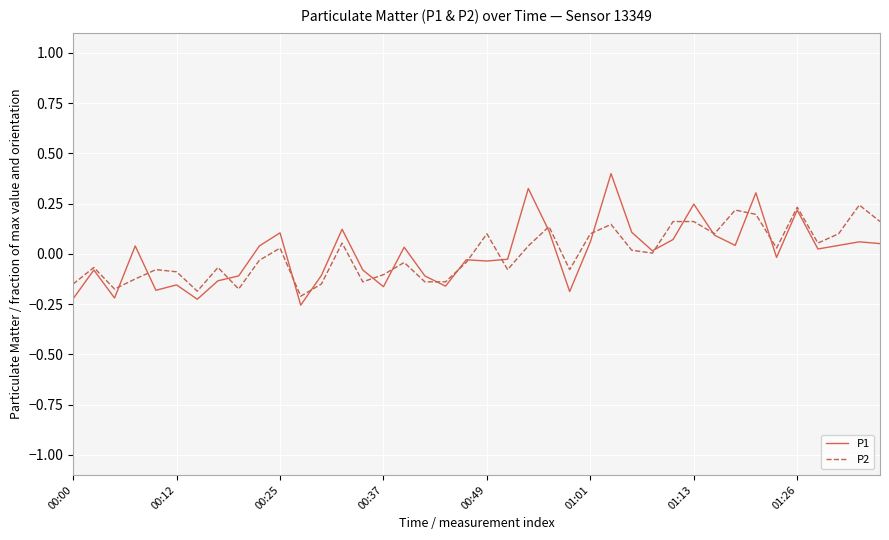

Which series has the widest spread of values?

P1